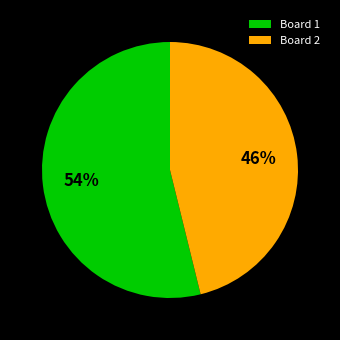

Is it true that Board 1 is 54% of the pie?

True